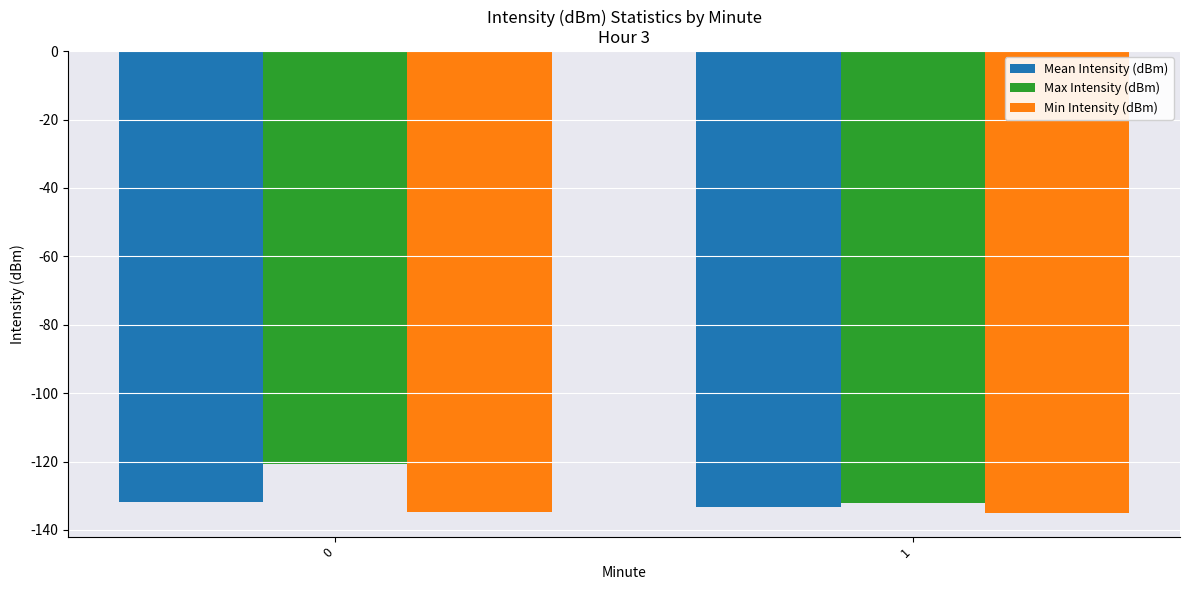

What is the spread (max minus min) of values at 1?

3.1